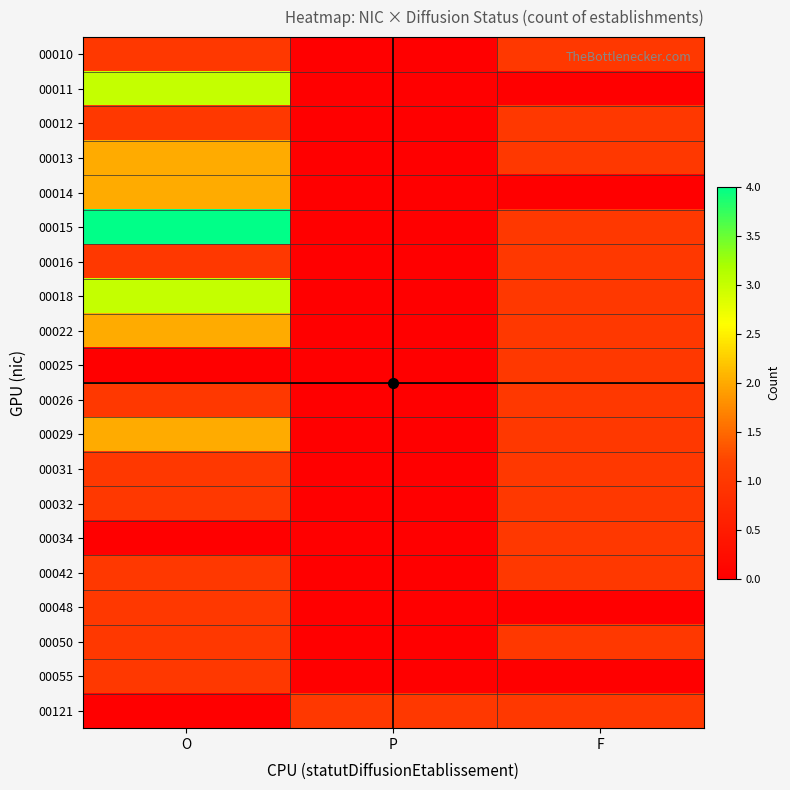

How many series are shown in this chart?

20